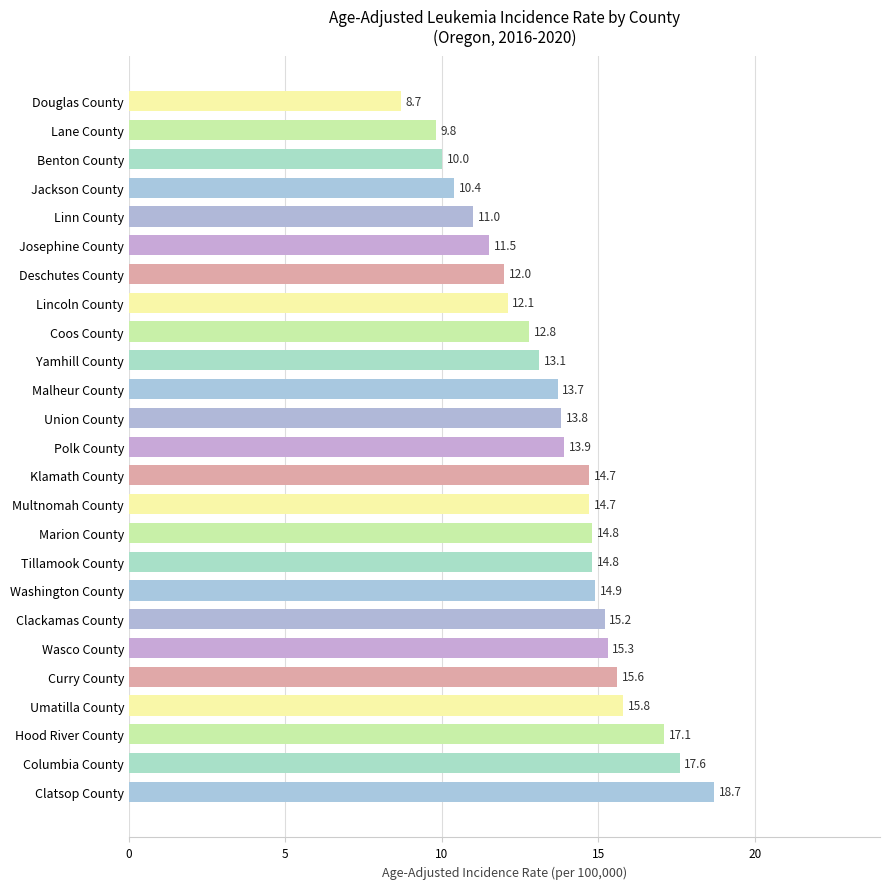

Read the value at Clackamas County.

15.2